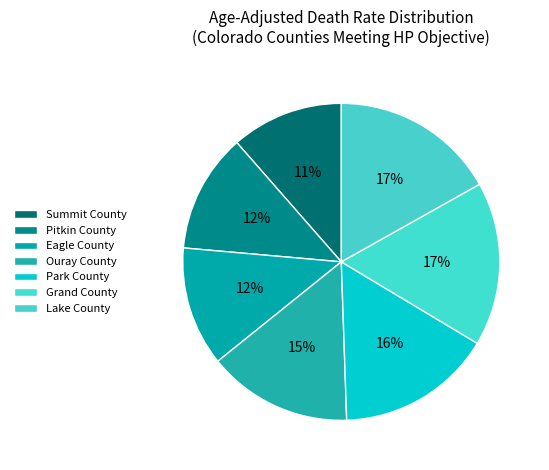

What percentage is NOT represented by Pitkin County?

87.9%